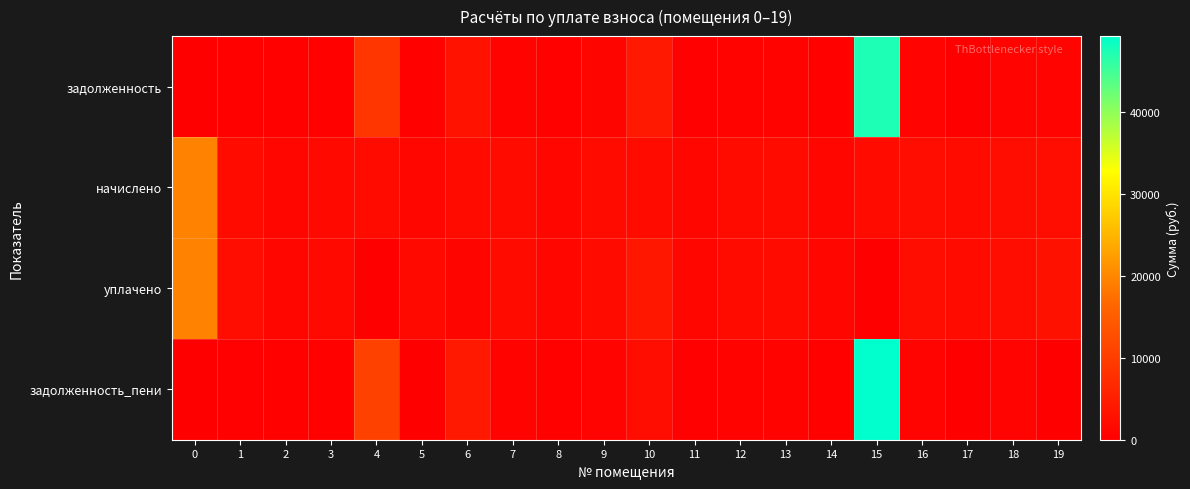

At 2, list the series in order from largest to smallest.

начислено, уплачено, задолженность, задолженность_пени